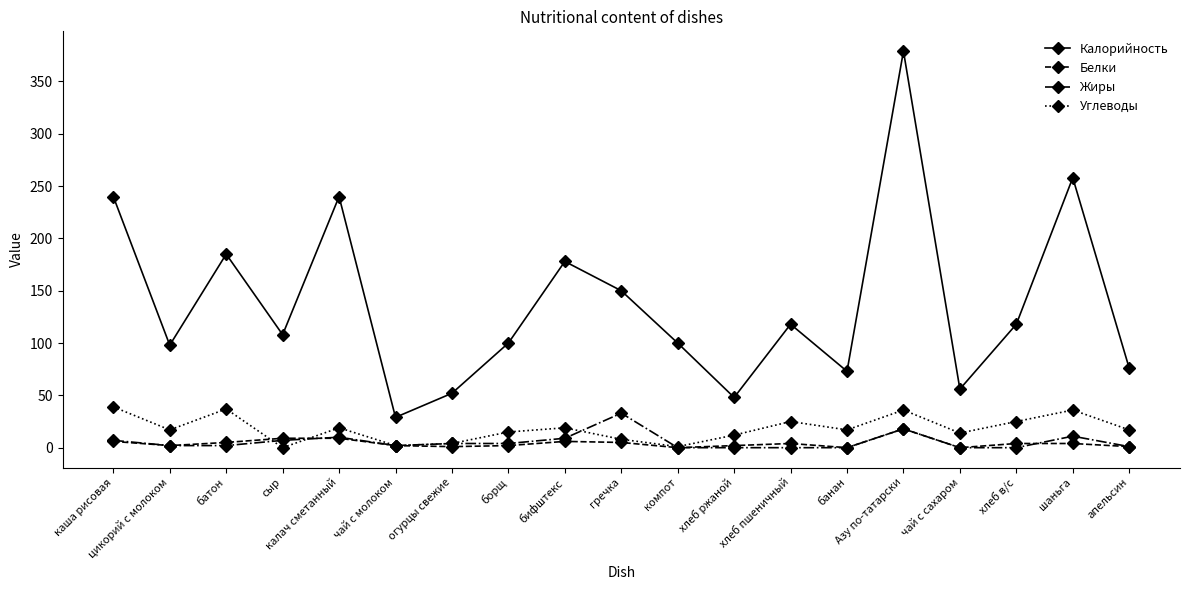

What are all the series names shown in the legend?

Калорийность, Белки, Жиры, Углеводы